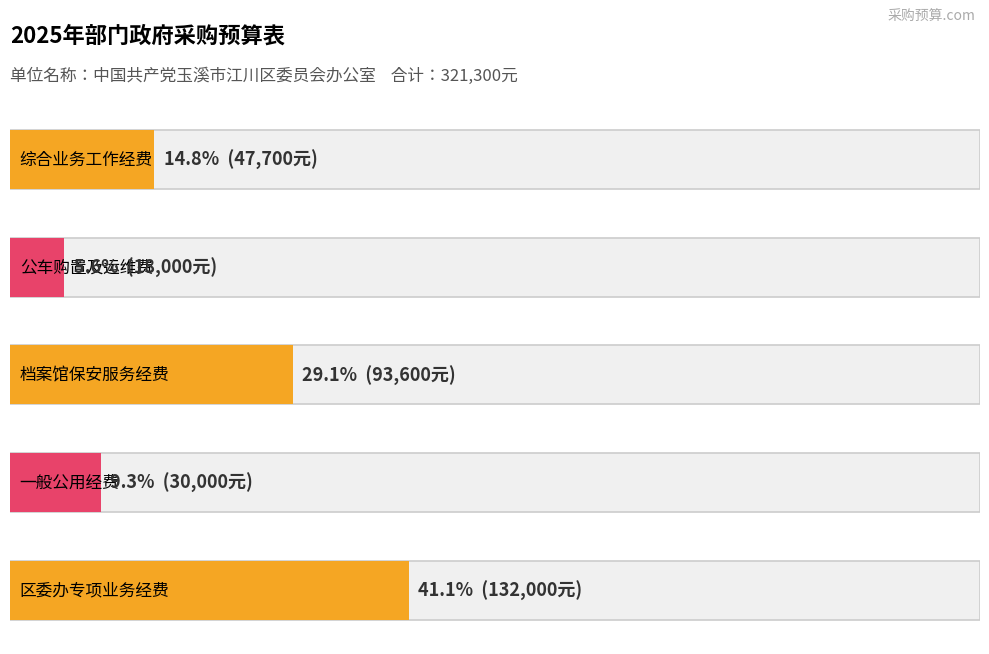

What position from the left is 区委办专项业务经费?

5